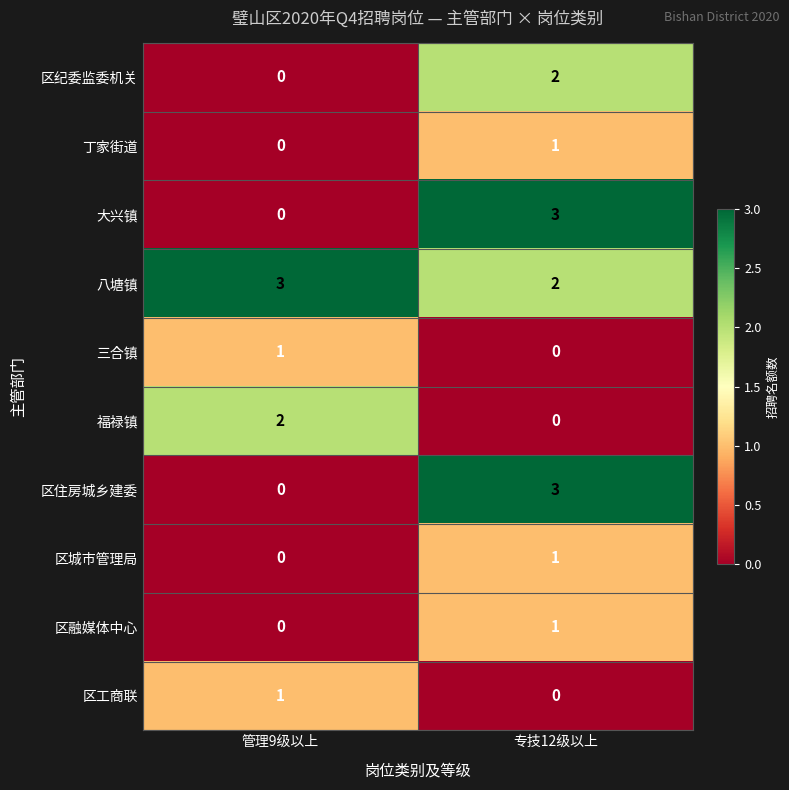

Reading left to right, list all the values displayed in this chart.

区纪委监委机关: 管理9级以上=0	专技12级以上=2
丁家街道: 管理9级以上=0	专技12级以上=1
大兴镇: 管理9级以上=0	专技12级以上=3
八塘镇: 管理9级以上=3	专技12级以上=2
三合镇: 管理9级以上=1	专技12级以上=0
福禄镇: 管理9级以上=2	专技12级以上=0
区住房城乡建委: 管理9级以上=0	专技12级以上=3
区城市管理局: 管理9级以上=0	专技12级以上=1
区融媒体中心: 管理9级以上=0	专技12级以上=1
区工商联: 管理9级以上=1	专技12级以上=0